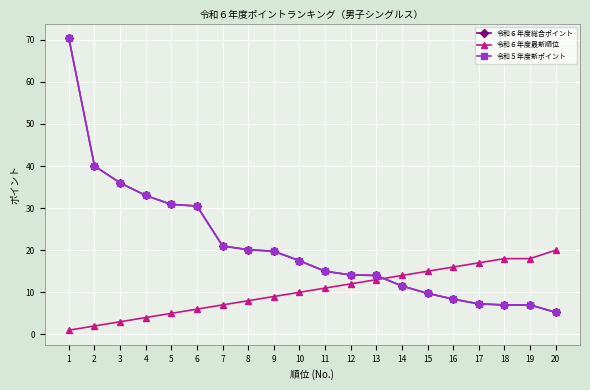

True or false: 令和６年度総合ポイント has more than 1 interior local peaks.

False